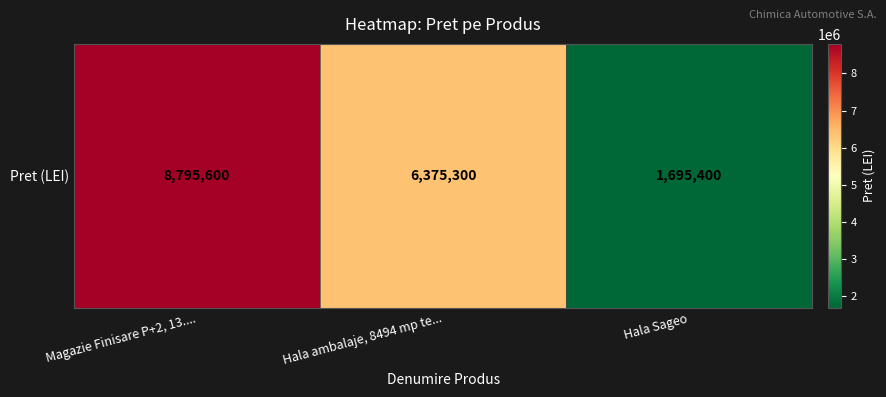

Is it true that the value at Hala Sageo is 398026?

False